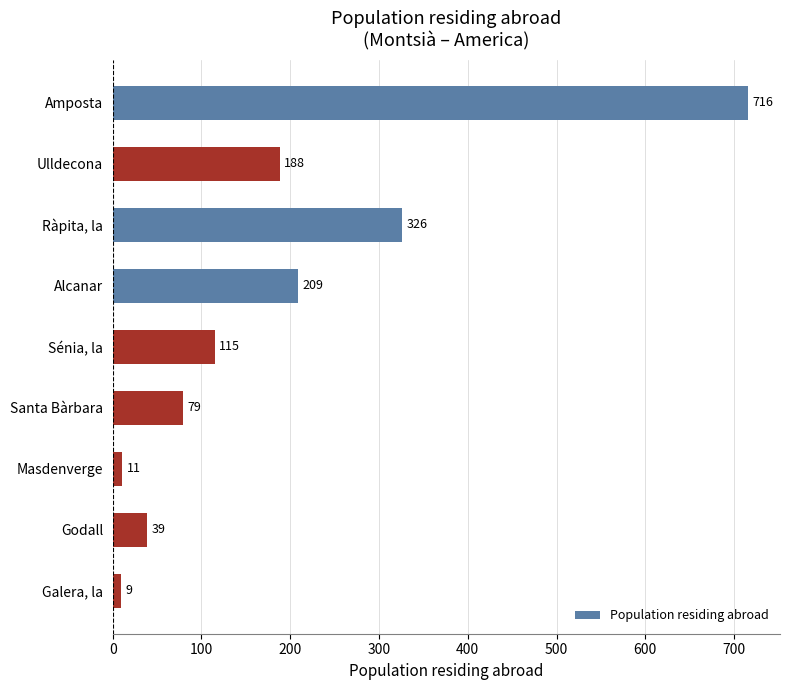

How many data points are less than 115?

4